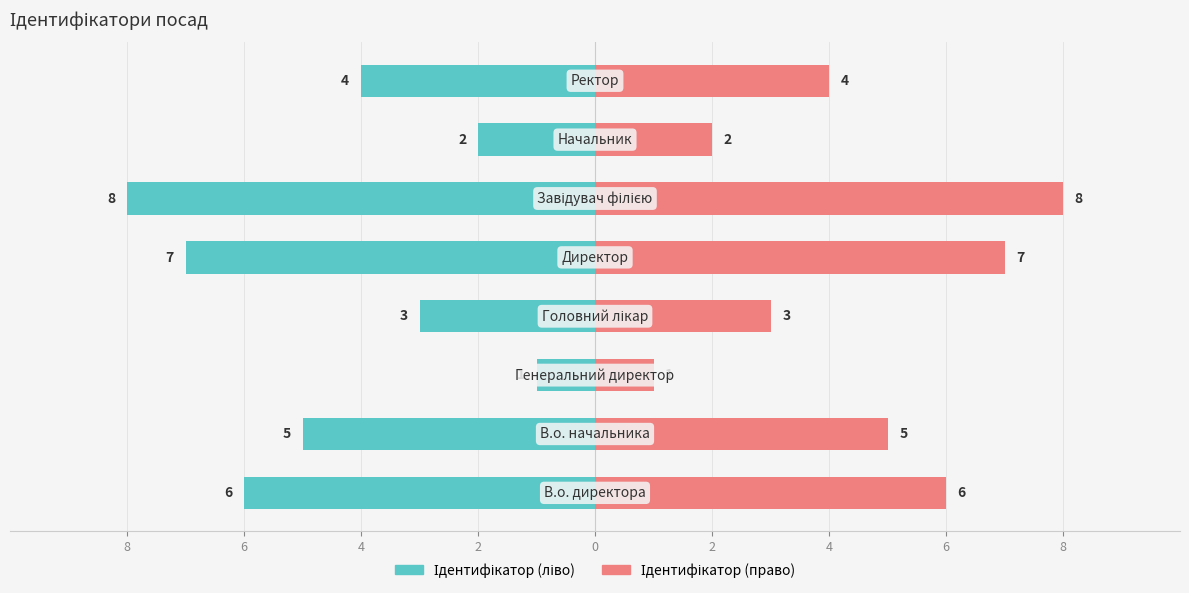

Between 0 and 8, which is larger?

8